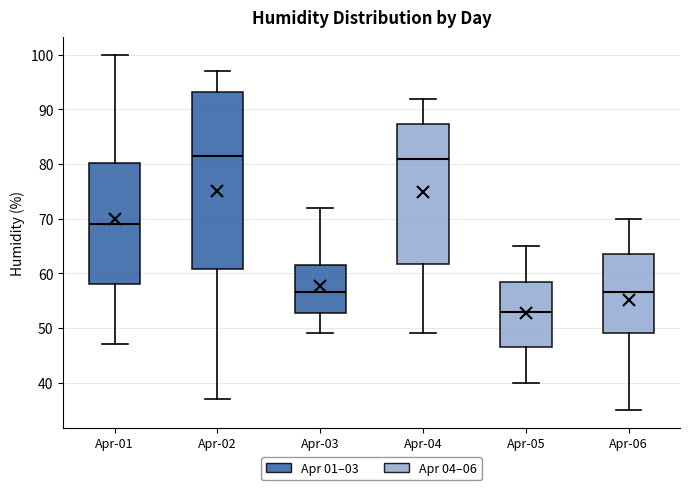

Reading left to right, read every box against the y-axis: the position of its median line, the range the box covers, and the ends of its whiskers. The values are not printed on the chart, so give them approximately, as read against the axis.

Apr-01: median 69, box 58 to 80, whiskers 47 to 100
Apr-02: median 82, box 61 to 93, whiskers 37 to 97
Apr-03: median 57, box 53 to 62, whiskers 49 to 72
Apr-04: median 81, box 62 to 87, whiskers 49 to 92
Apr-05: median 53, box 47 to 59, whiskers 40 to 65
Apr-06: median 57, box 49 to 64, whiskers 35 to 70